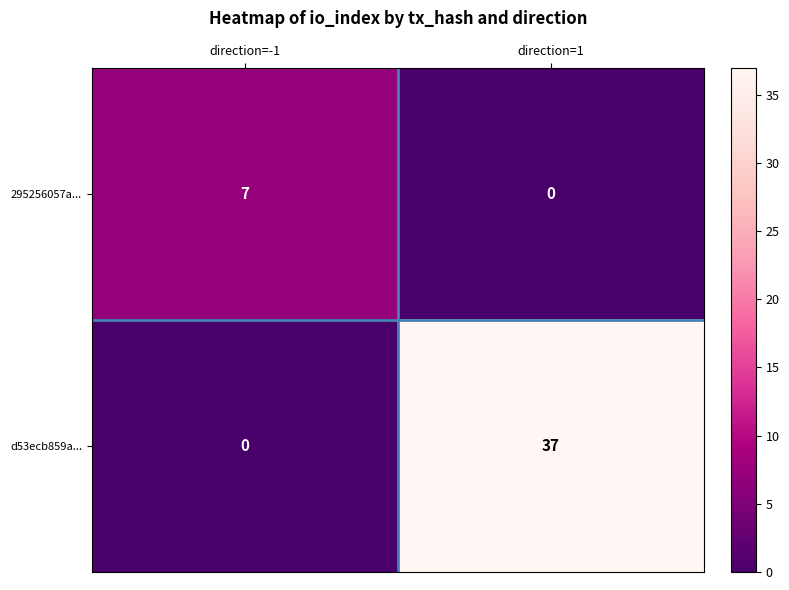

How many series are shown in this chart?

2